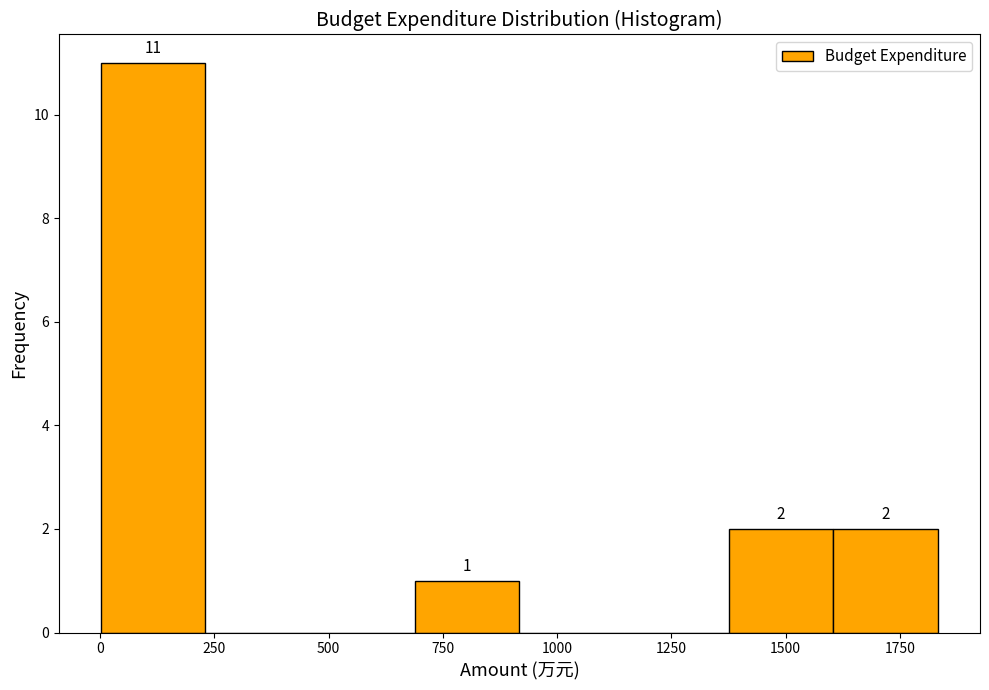

Over which range of the x-axis is the bar tallest?

0 to 250